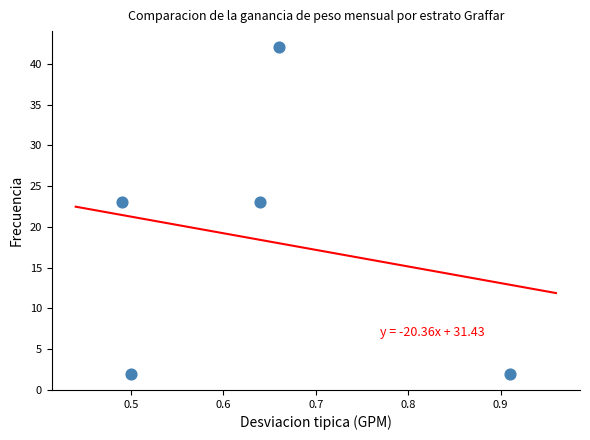

What is the range of Y values (max minus min)?

40